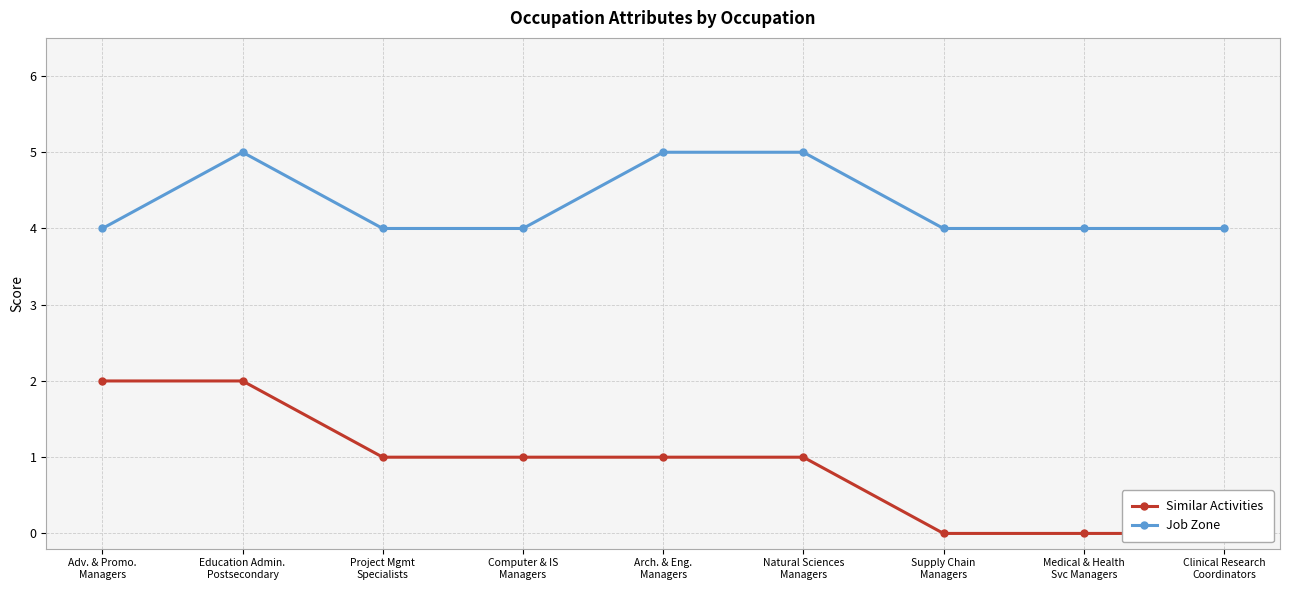

At which label does Similar Activities reach its minimum?

Supply Chain
Managers